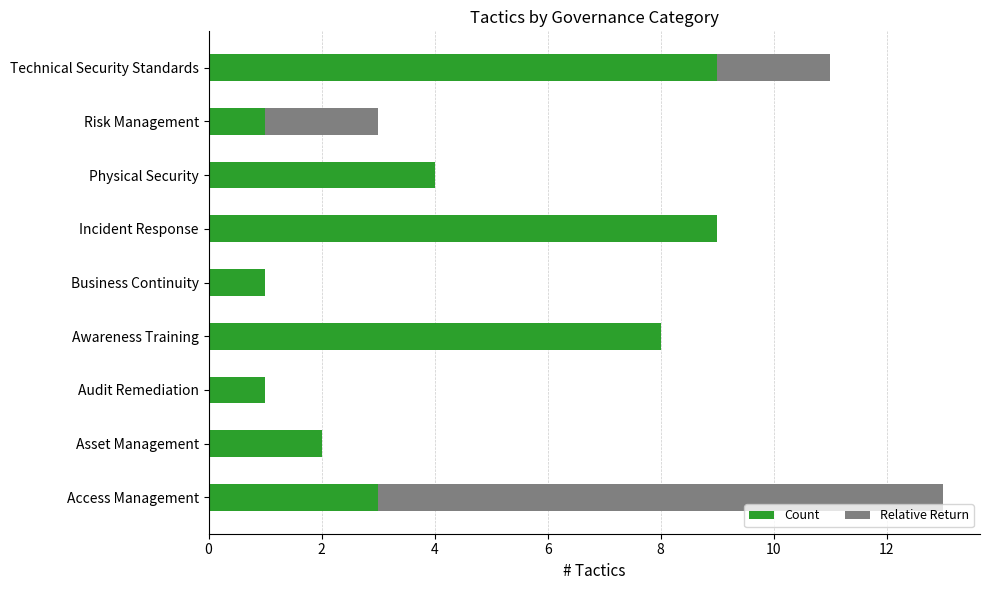

True or false: Count has a value of 15 at Incident Response.

False